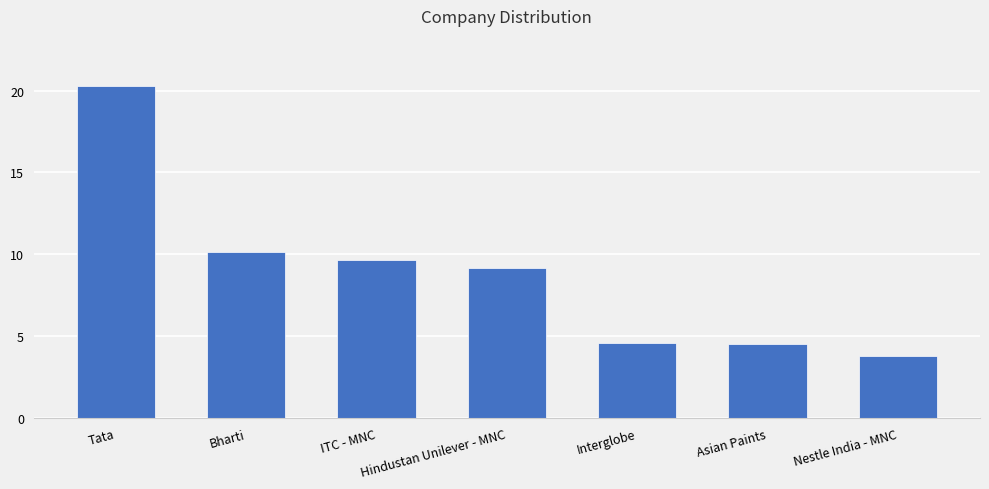

Reading left to right, list all the values displayed in this chart.

Tata=20.3	Bharti=10.2	ITC - MNC=9.7	Hindustan Unilever - MNC=9.2	Interglobe=4.6	Asian Paints=4.5	Nestle India - MNC=3.8